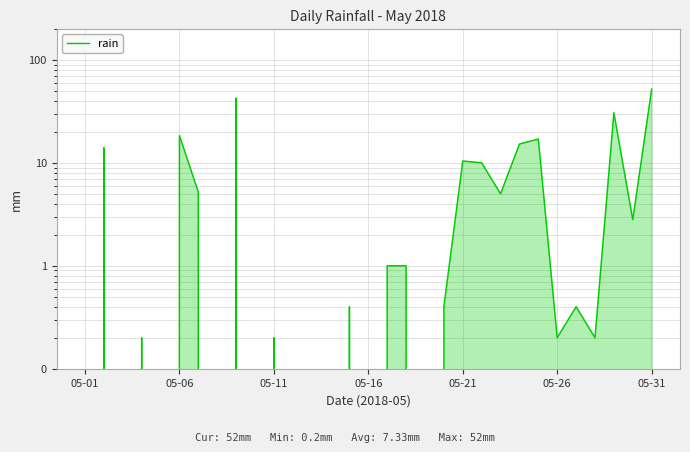

Count the number of categories in the chart.

31